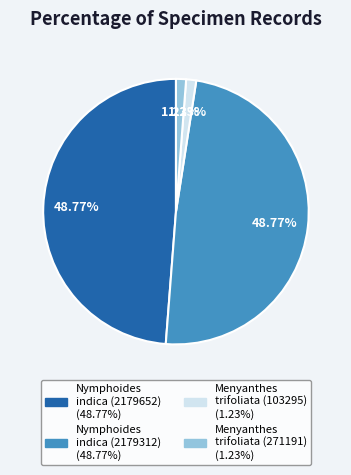

Is there a majority slice in this chart?

No